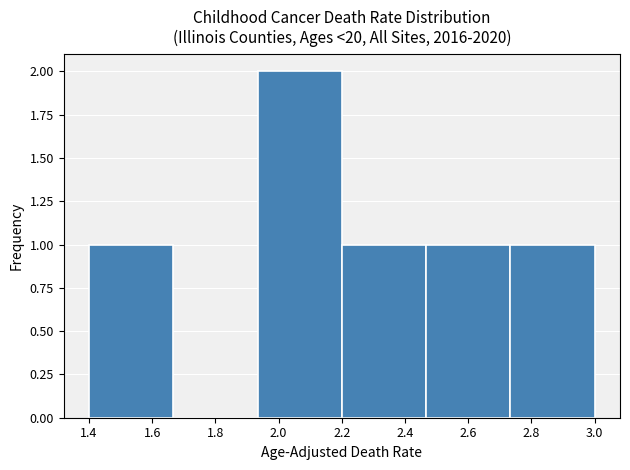

Reading left to right, list every bar in this chart as the range it spans on the x-axis followed by its height. Neither the bar edges nor the heights are printed on the chart, so give them approximately, as read against the axes.

1.40 to 1.66: 1
1.66 to 1.94: 0
1.94 to 2.20: 2
2.20 to 2.46: 1
2.46 to 2.74: 1
2.74 to 3.00: 1